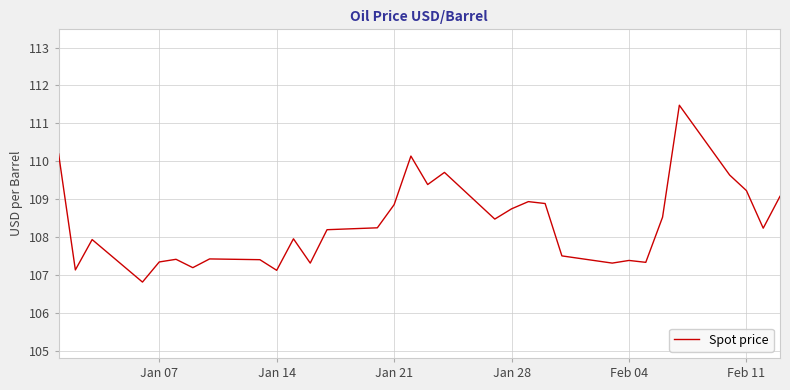

What is the difference between the second highest and minimum values?

3.4